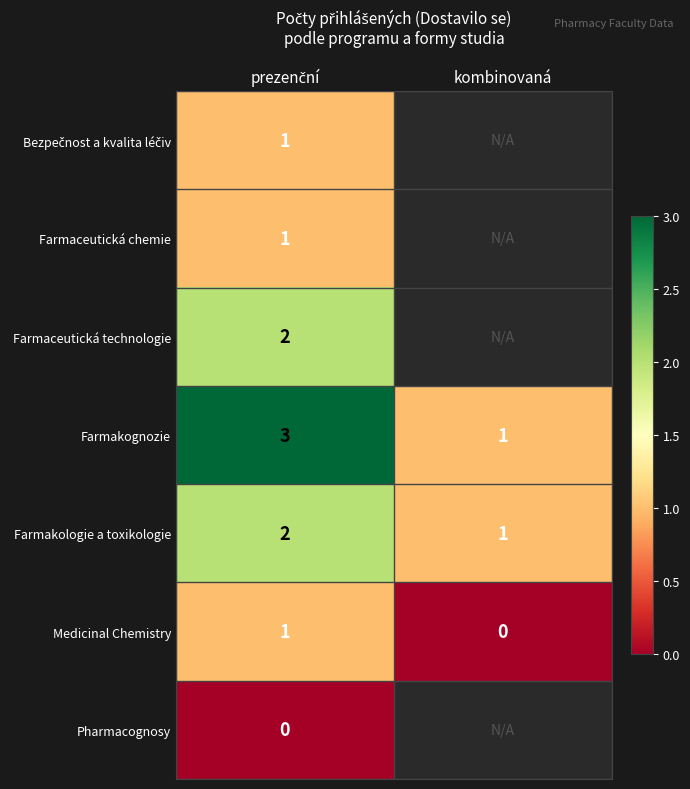

At which label is Medicinal Chemistry closest to 0?

kombinovaná